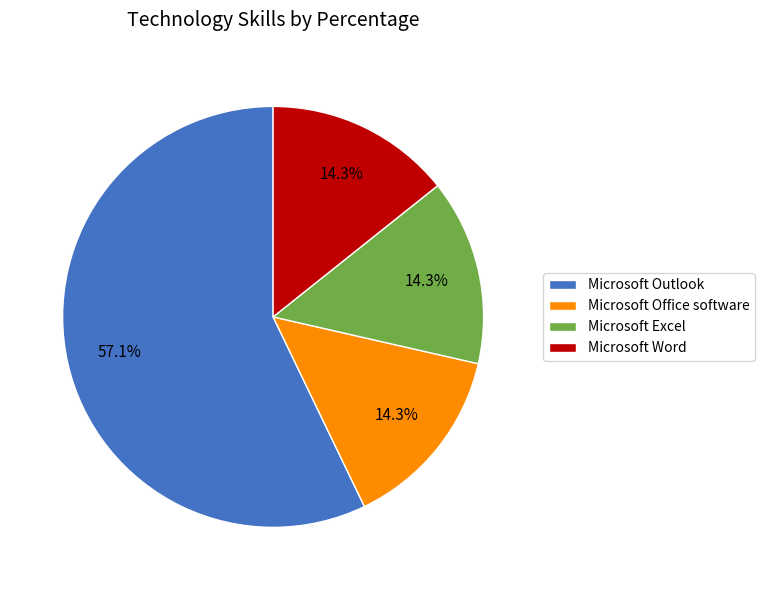

Which has a higher value, Microsoft Word or Microsoft Outlook?

Microsoft Outlook